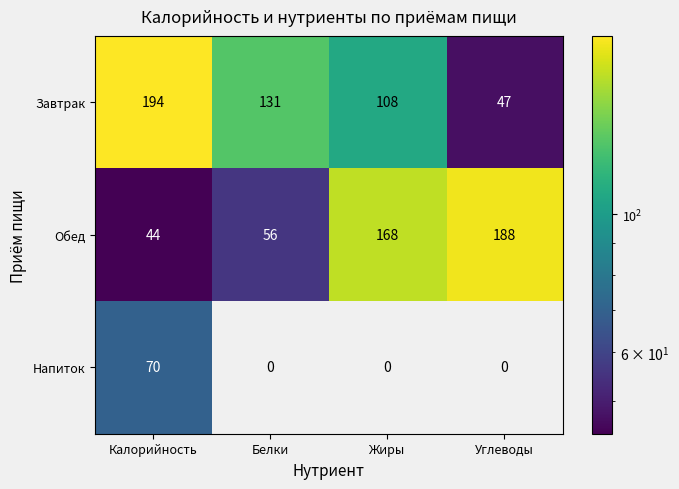

What is the maximum value shown in the chart?

194